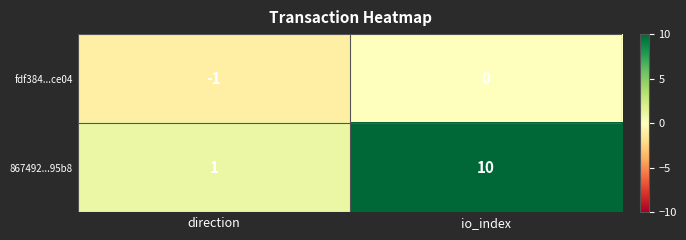

Reading left to right, transcribe all the data shown in this chart.

fdf384...ce04: -1	0
867492...95b8: 1	10